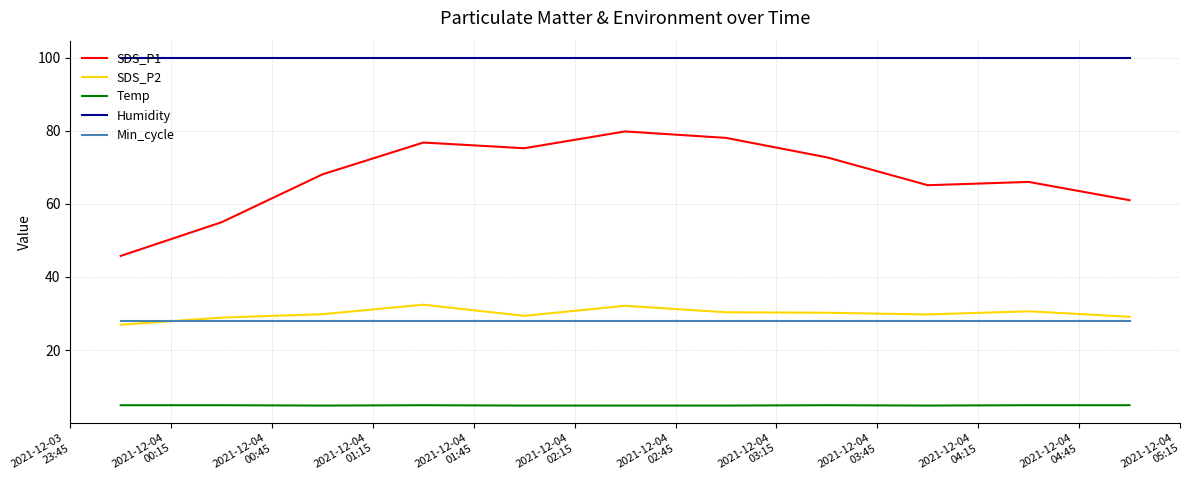

True or false: Humidity and Min_cycle intersect in this chart.

False